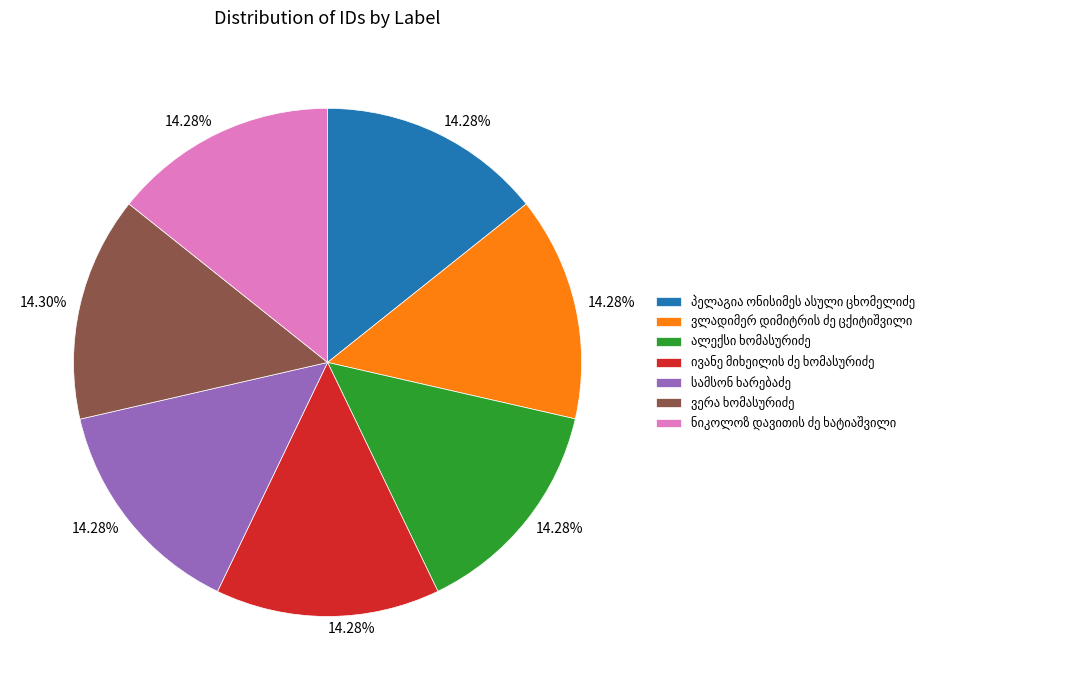

How many segments does this pie chart have?

7